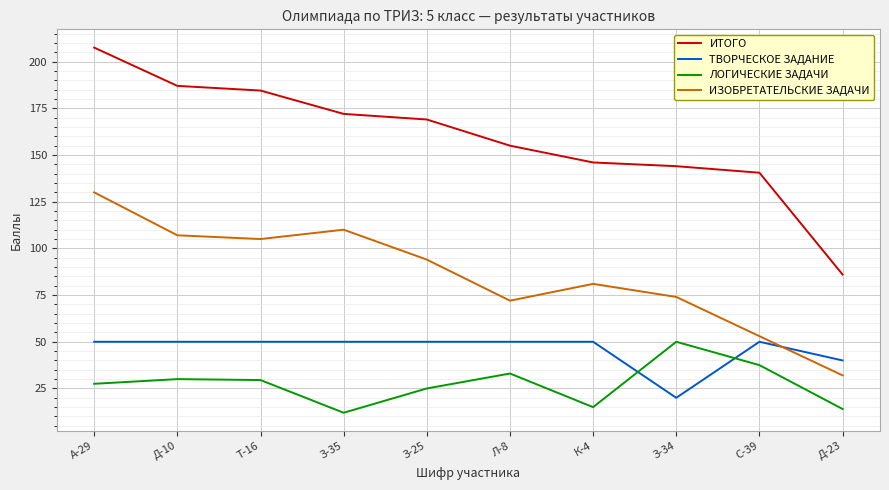

Which series changed the most between А-29 and Л-8?

ИЗОБРЕТАТЕЛЬСКИЕ ЗАДАЧИ